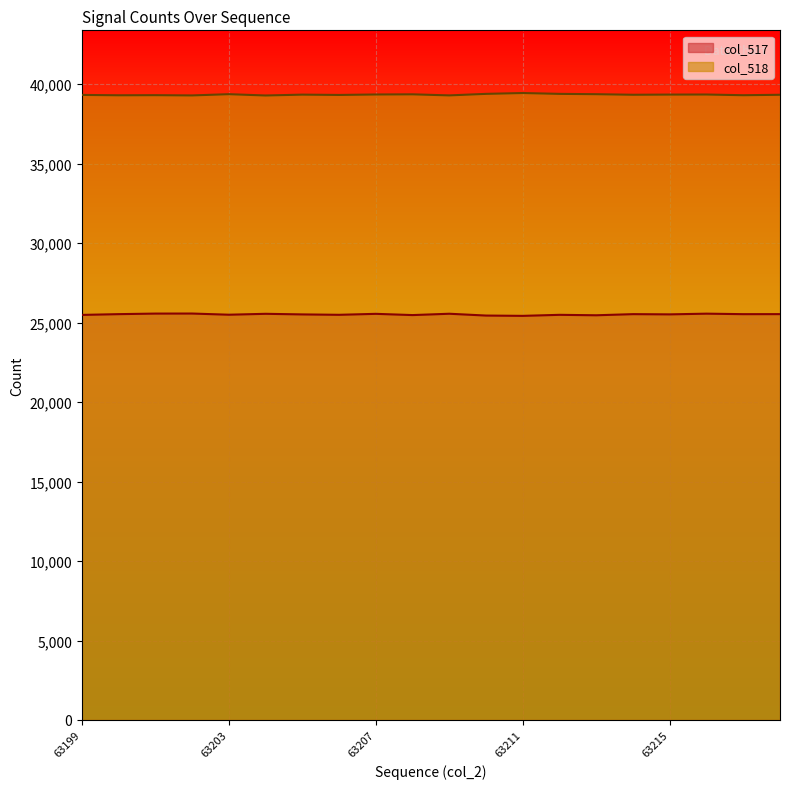

List the labels in order of col_518 value, smallest first.

63204, 63202, 63209, 63200, 63217, 63201, 63206, 63199, 63218, 63214, 63205, 63215, 63216, 63207, 63208, 63213, 63203, 63210, 63212, 63211